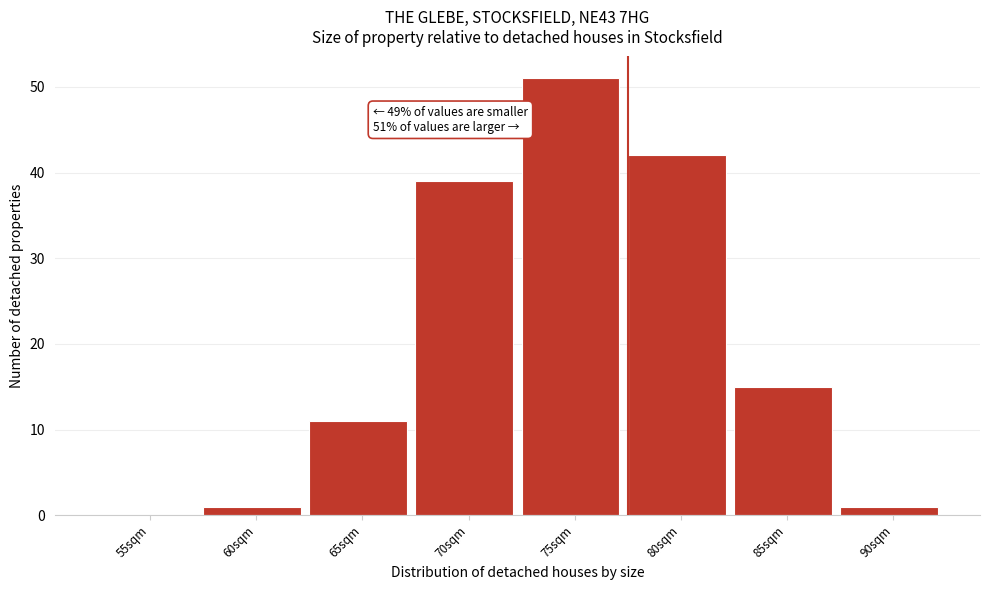

Reading left to right, list all the values displayed in this chart.

55sqm=0	60sqm=1	65sqm=11	70sqm=39	75sqm=51	80sqm=42	85sqm=15	90sqm=1